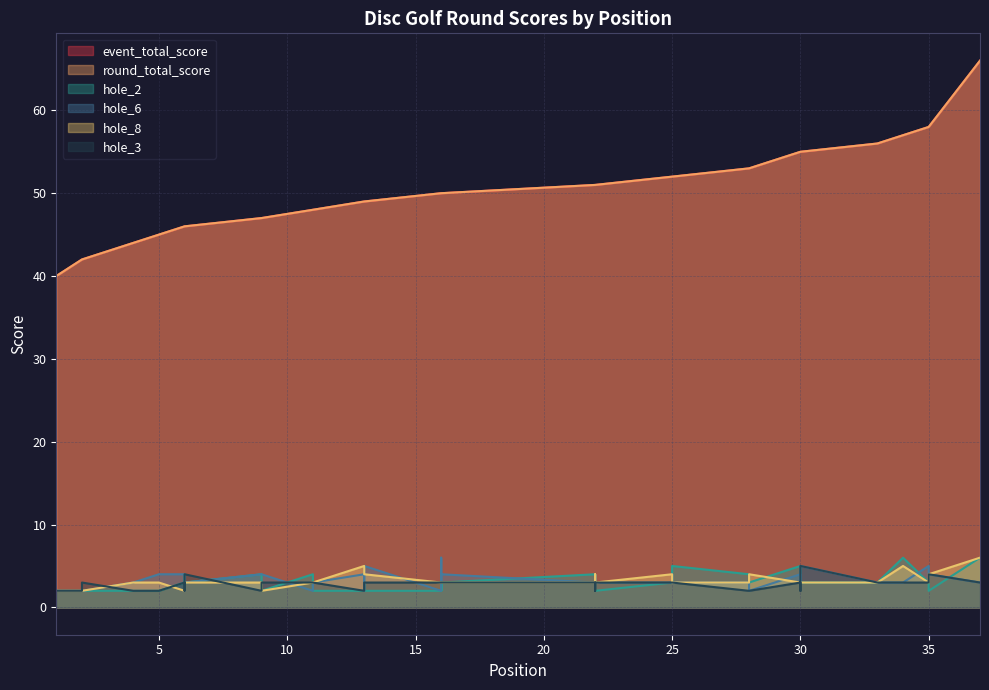

Does the chart have visible grid lines?

Yes